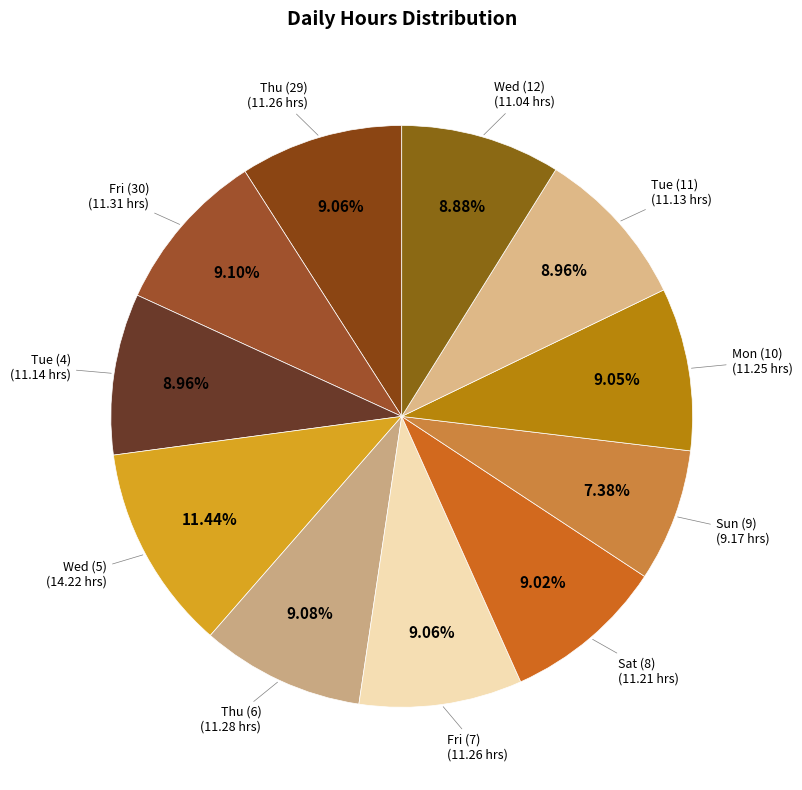

How many slices are in this pie chart?

11